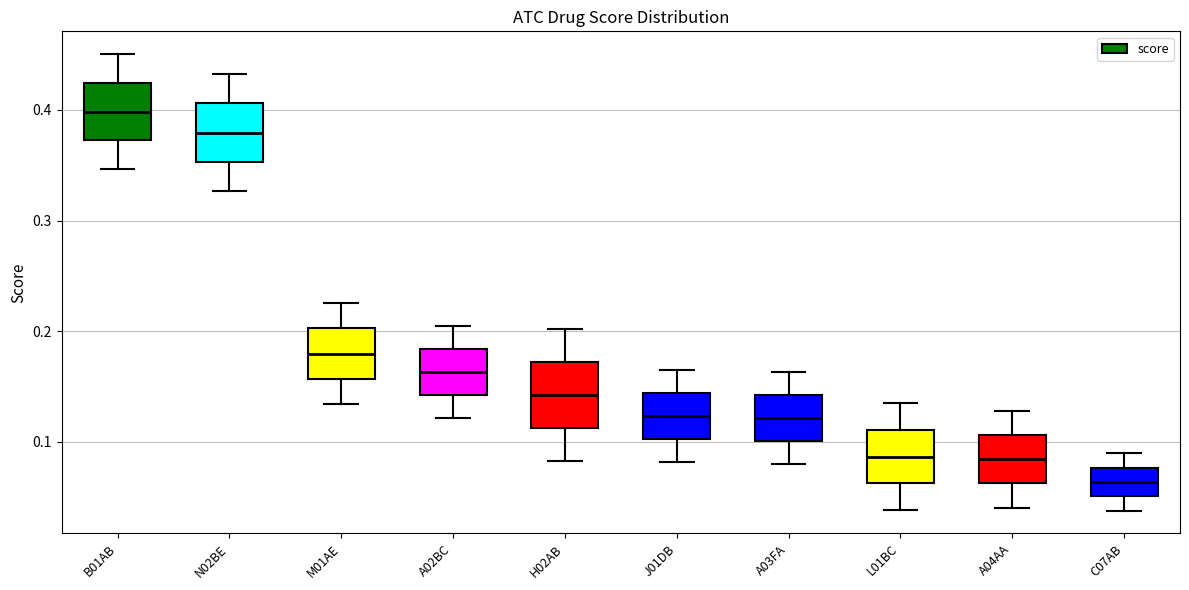

Reading left to right, read every box against the y-axis: the position of its median line, the range the box covers, and the ends of its whiskers. The values are not printed on the chart, so give them approximately, as read against the axis.

B01AB: median 0.40, box 0.37 to 0.42, whiskers 0.35 to 0.45
N02BE: median 0.38, box 0.35 to 0.41, whiskers 0.33 to 0.43
M01AE: median 0.18, box 0.16 to 0.20, whiskers 0.13 to 0.23
A02BC: median 0.16, box 0.14 to 0.18, whiskers 0.12 to 0.20
H02AB: median 0.14, box 0.11 to 0.17, whiskers 0.08 to 0.20
J01DB: median 0.12, box 0.10 to 0.14, whiskers 0.08 to 0.16
A03FA: median 0.12, box 0.10 to 0.14, whiskers 0.08 to 0.16
L01BC: median 0.09, box 0.06 to 0.11, whiskers 0.04 to 0.13
A04AA: median 0.08, box 0.06 to 0.11, whiskers 0.04 to 0.13
C07AB: median 0.06, box 0.05 to 0.08, whiskers 0.04 to 0.09